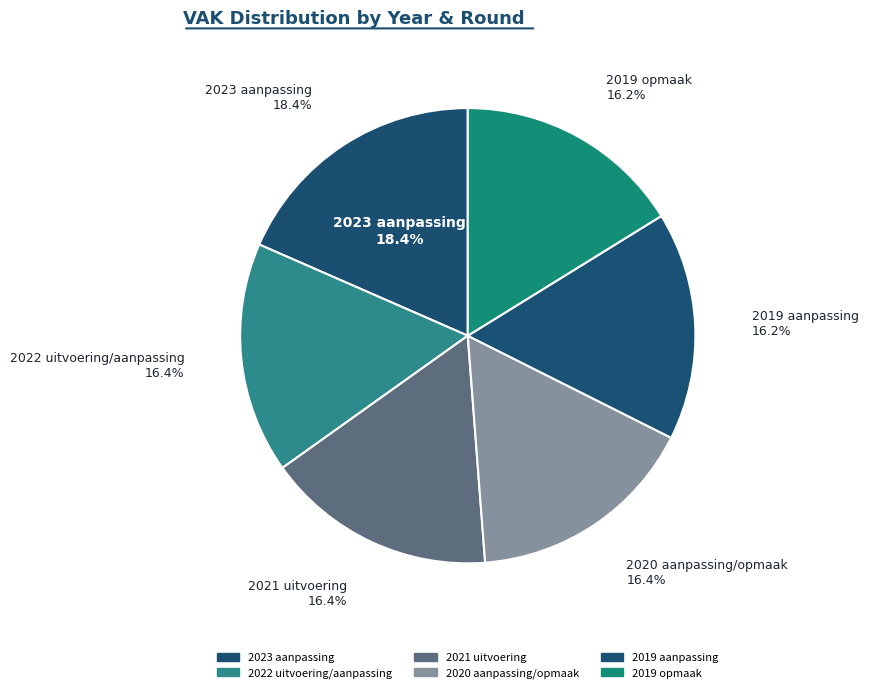

The 2020 aanpassing/opmaak slice represents 16% of the pie. True or false?

True